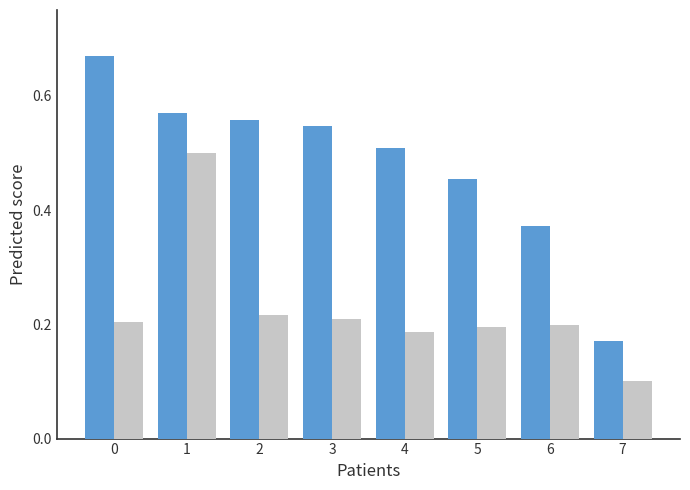

How many groups of bars are there?

8